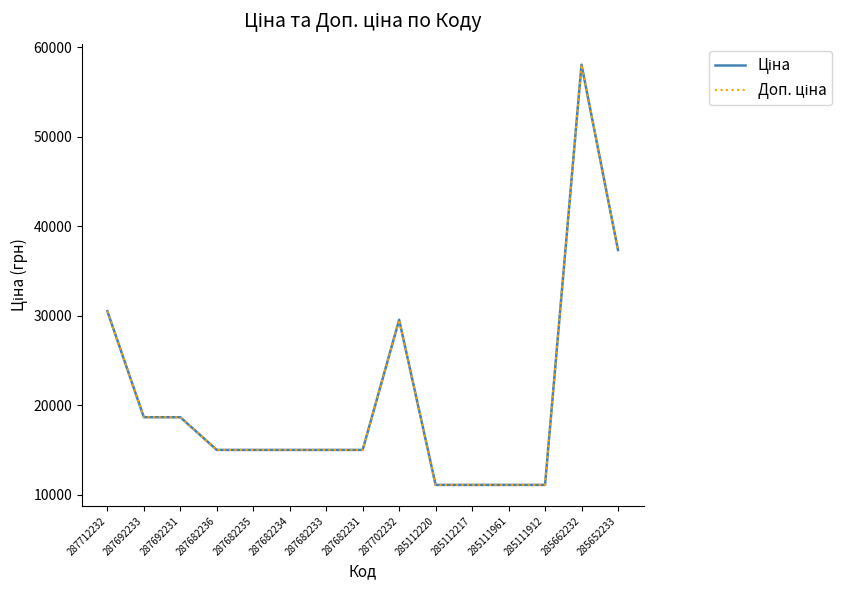

What is the difference between the maximum and minimum values in the Ціна series?

46923.4